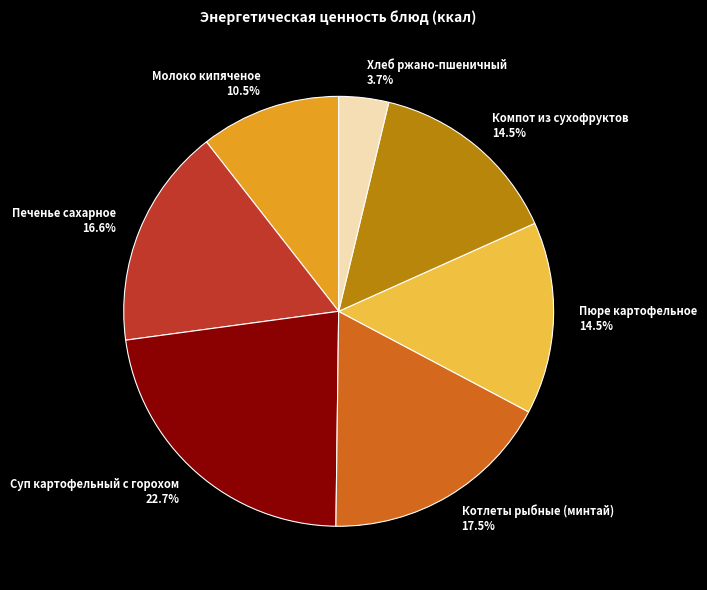

Which slice is the smallest?

Хлеб ржано-пшеничный